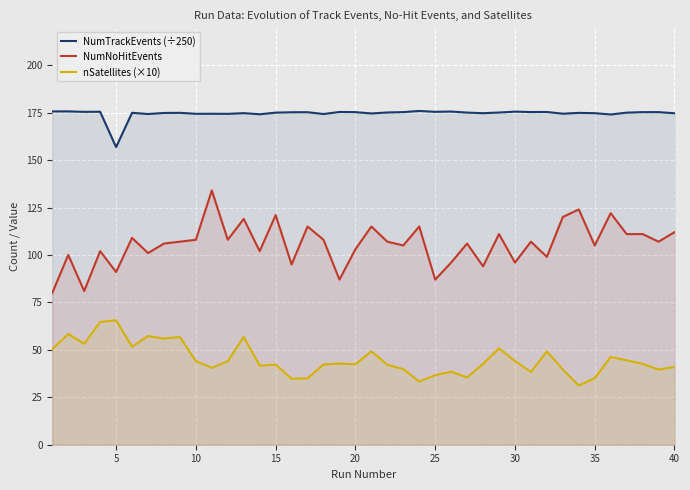

True or false: nSatellites (×10) has a value of 64.8 at 15.

False